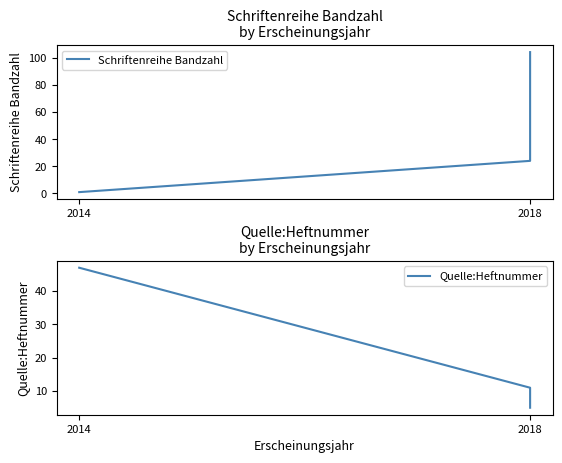

What is the sum of all Quelle:Heftnummer values?

63